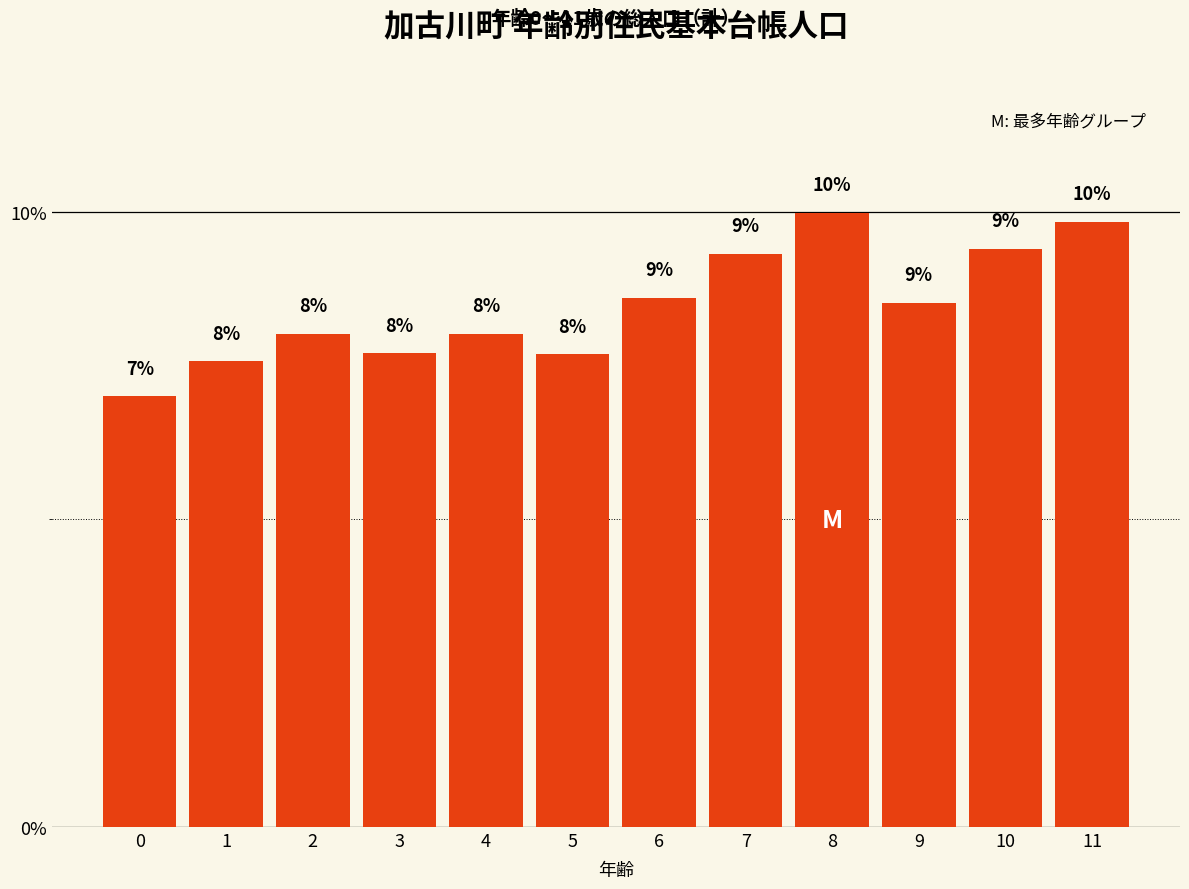

How many data points does each series have?

12